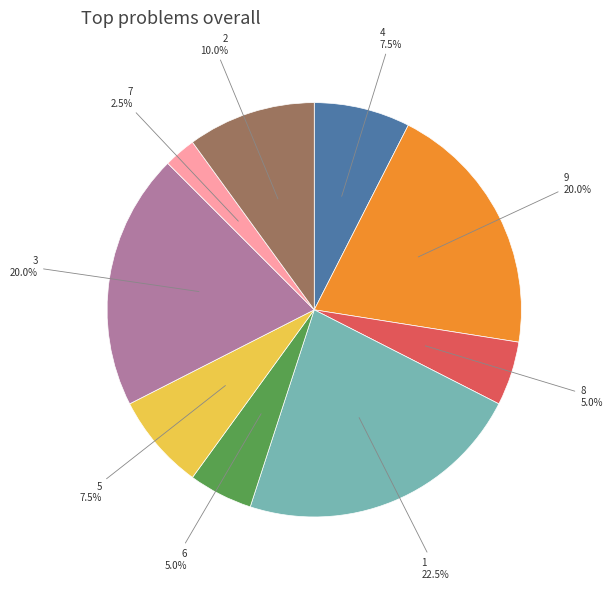

Does any single category account for the majority?

No